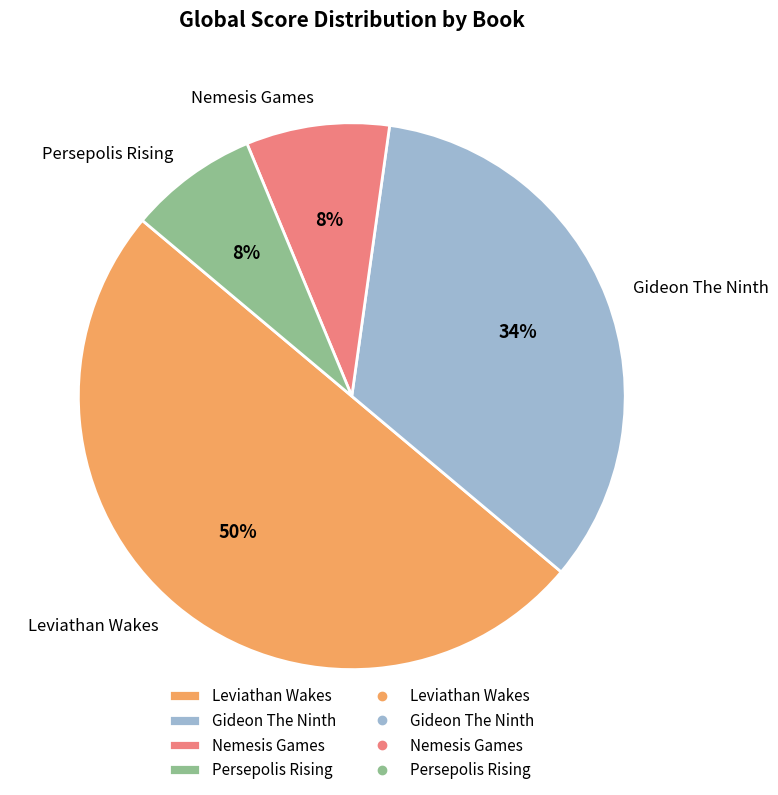

Which slice is the largest?

Leviathan Wakes